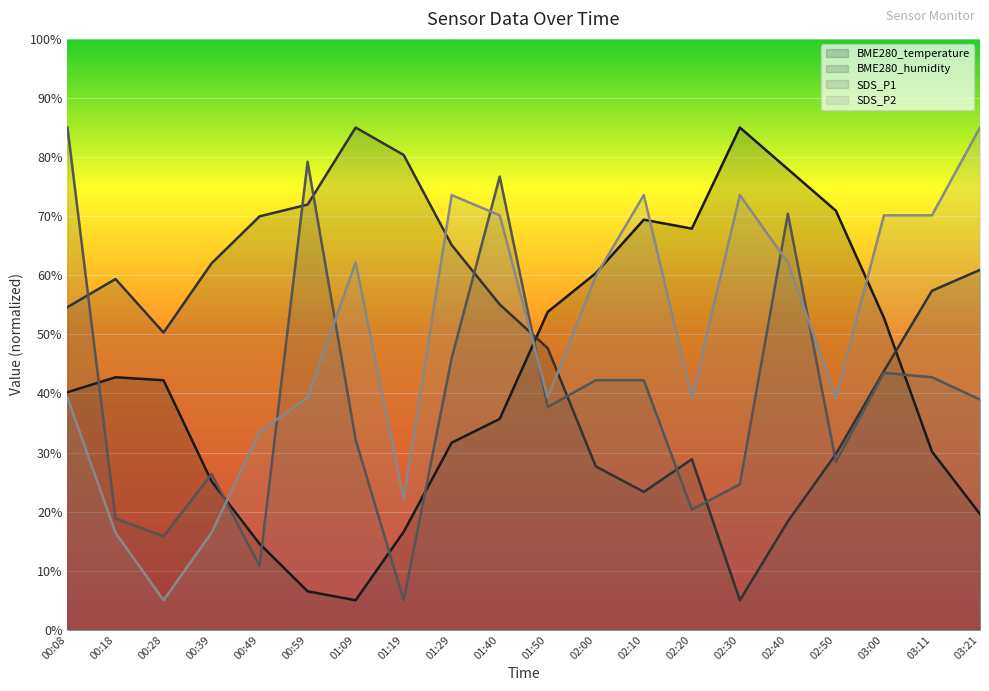

What is the lowest value of the SDS_P2 series?

5.0